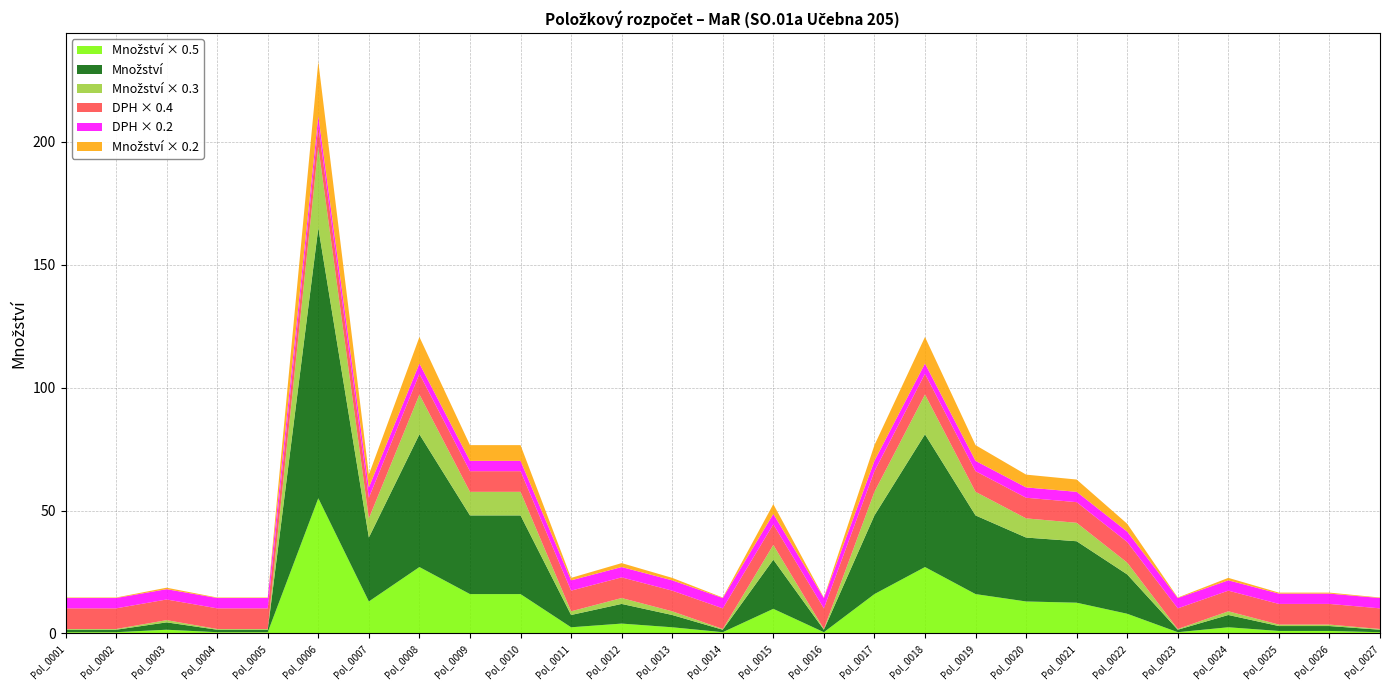

At which category is the sum across all series the highest?

Pol_0006